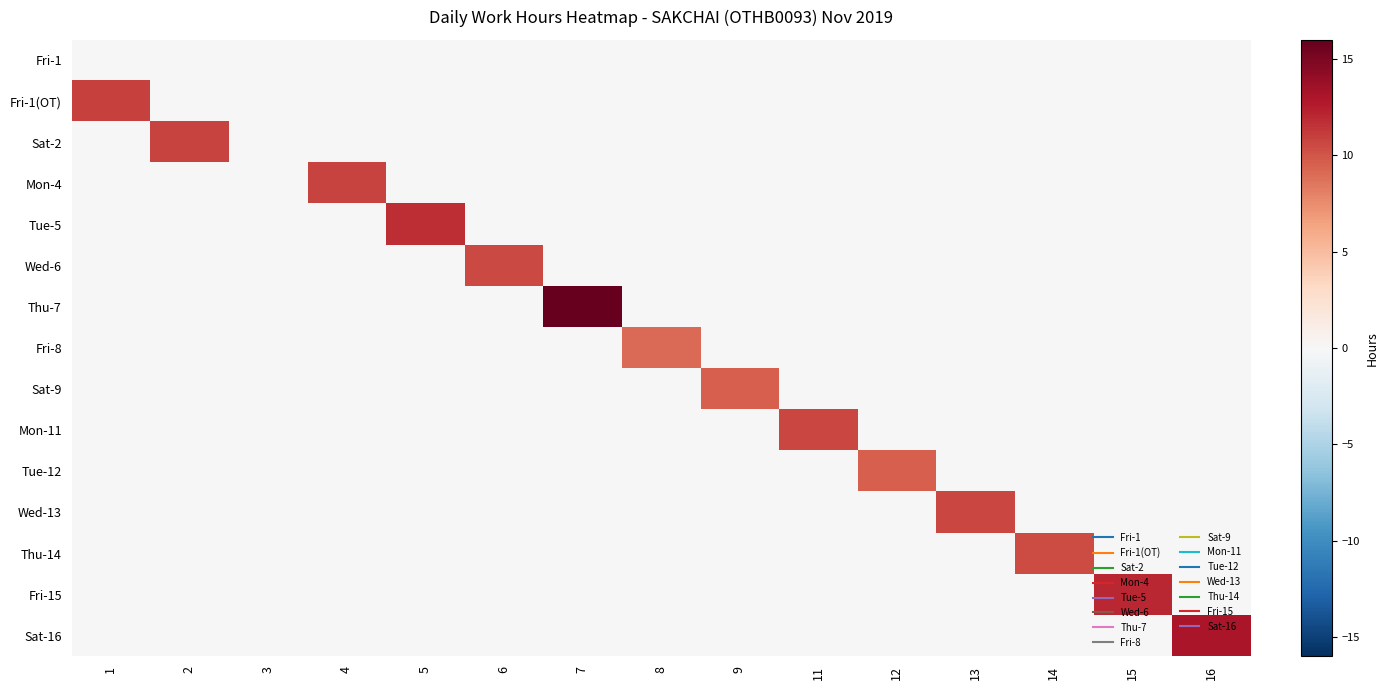

At which category is the sum across all series the highest?

7